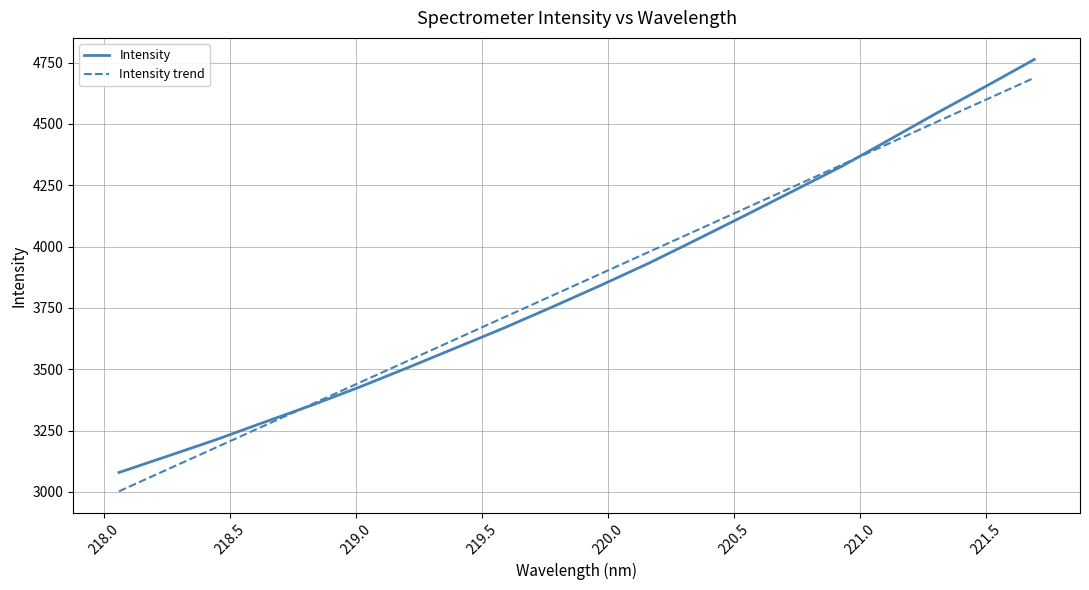

What is the highest value of the Intensity trend series?

4687.9